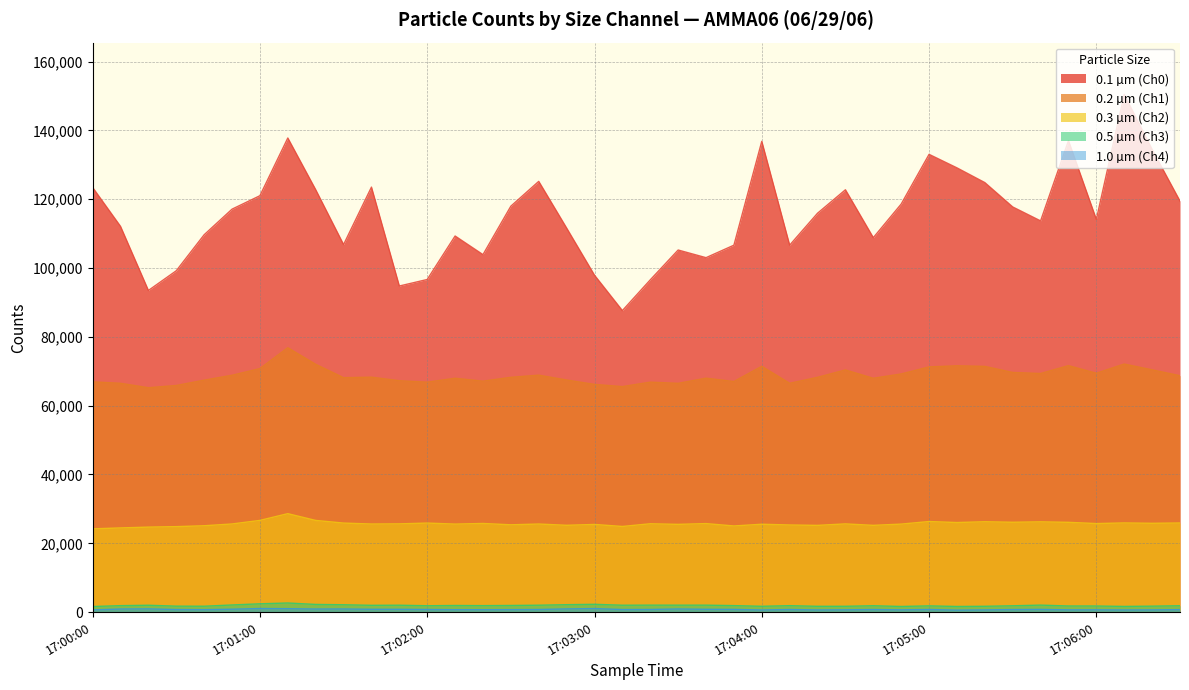

Reading right to left, what are all the values shown in this chart?

0.1 µm (Ch0): 119451	134459	150451	114121	137013	113693	117745	124822	129103	133029	118579	108823	122735	115922	106641	136813	106633	103006	105231	96557	87629	97911	111615	125175	117970	103889	109302	96666	94767	123511	106807	122755	137786	121014	117103	109669	99209	93480	112098	123400
0.2 µm (Ch1): 68708	70416	72096	69429	71635	69346	69653	71418	71588	71261	69212	67961	70380	68237	66505	71438	67019	67990	66492	66834	65540	66183	67459	68871	68238	67118	67967	66831	67251	68283	68139	72022	76840	70775	68833	67410	65865	65216	66505	66922
0.3 µm (Ch2): 25910	25821	25927	25742	26102	26244	26124	26270	26044	26333	25585	25224	25648	25217	25329	25547	25043	25734	25511	25683	24899	25486	25241	25609	25383	25770	25587	25887	25655	25611	25885	26653	28618	26659	25623	25107	24851	24712	24475	24209
0.5 µm (Ch3): 1865	1743	1665	1786	1790	2045	1850	1705	1650	1826	1650	1862	1706	1699	1884	1705	1899	2032	2029	2039	2014	2280	2169	2018	1942	1895	1936	1860	2016	1986	2149	2241	2660	2427	2086	1723	1744	2004	1889	1636
1.0 µm (Ch4): 738	656	640	679	671	804	762	654	594	773	674	765	681	645	773	631	806	830	921	782	761	1040	943	775	739	719	727	780	830	834	922	906	1007	1052	855	726	761	949	910	647